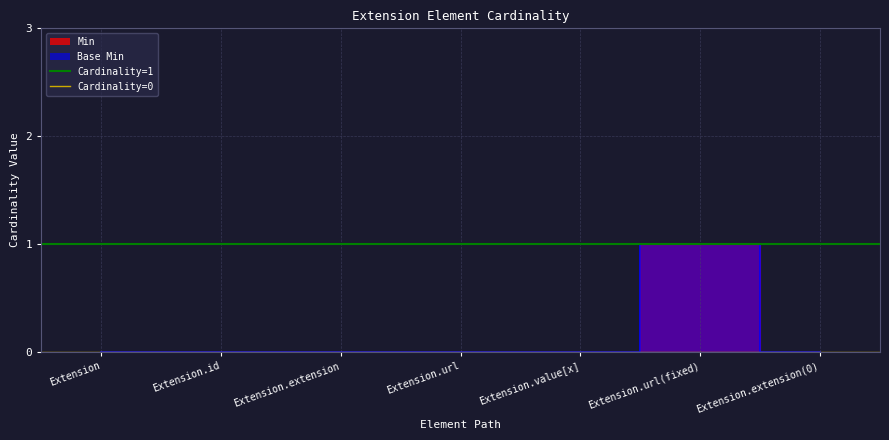

Is this an area chart (filled region under the line)?

No